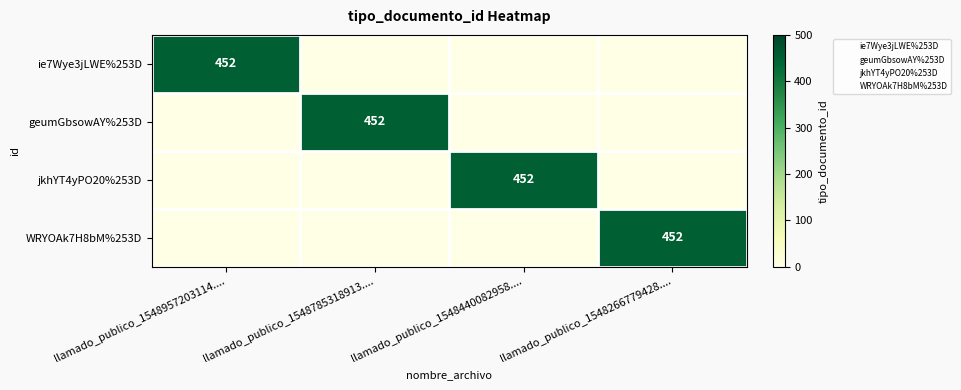

What is the maximum value for WRYOAk7H8bM%253D?

452